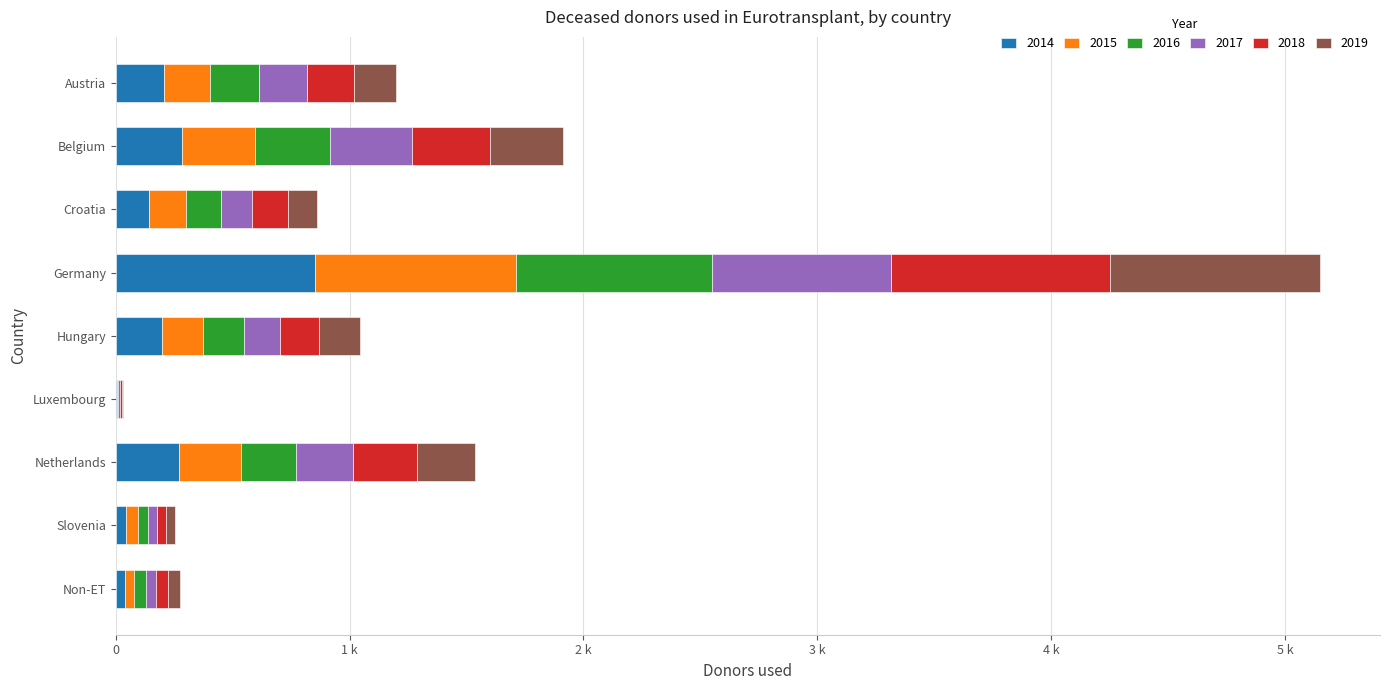

What are all the series names shown in the legend?

2014, 2015, 2016, 2017, 2018, 2019